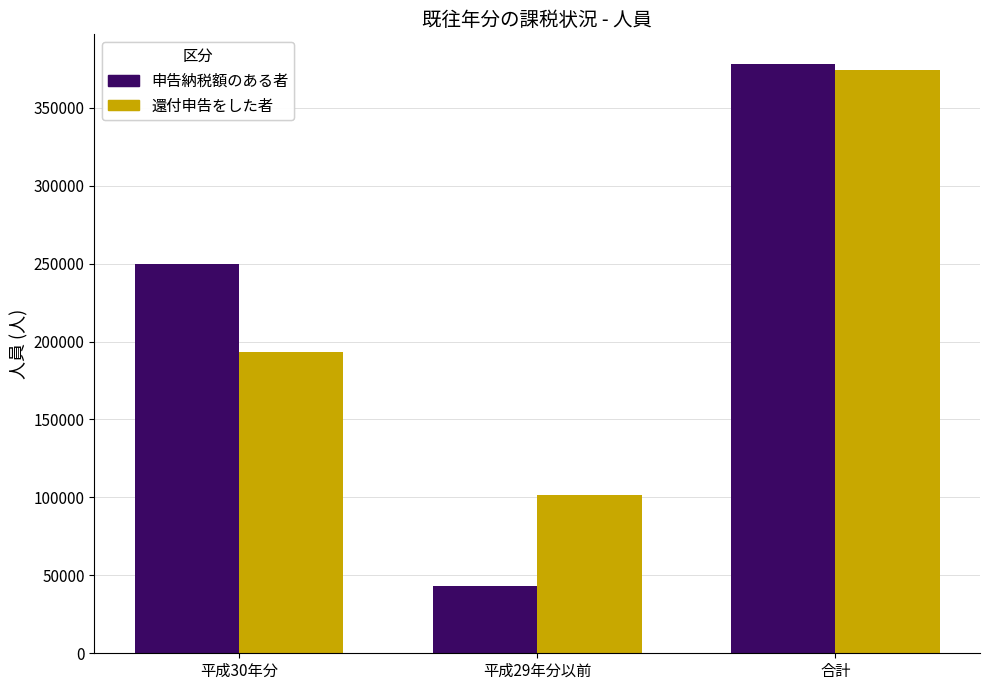

Count the 還付申告をした者 values in the range 101317 to 373961.

3